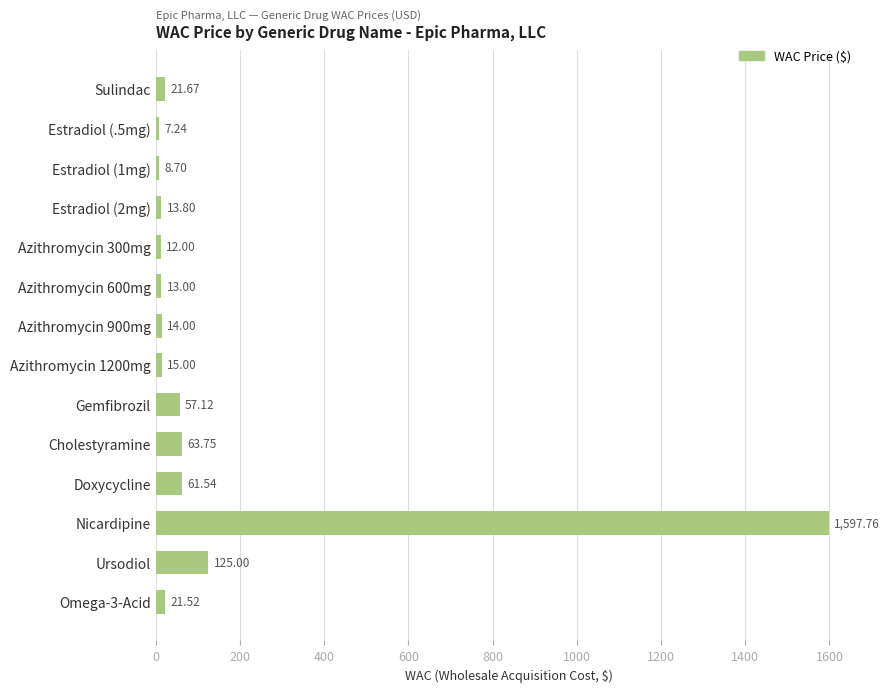

Does the chart contain any negative values?

No